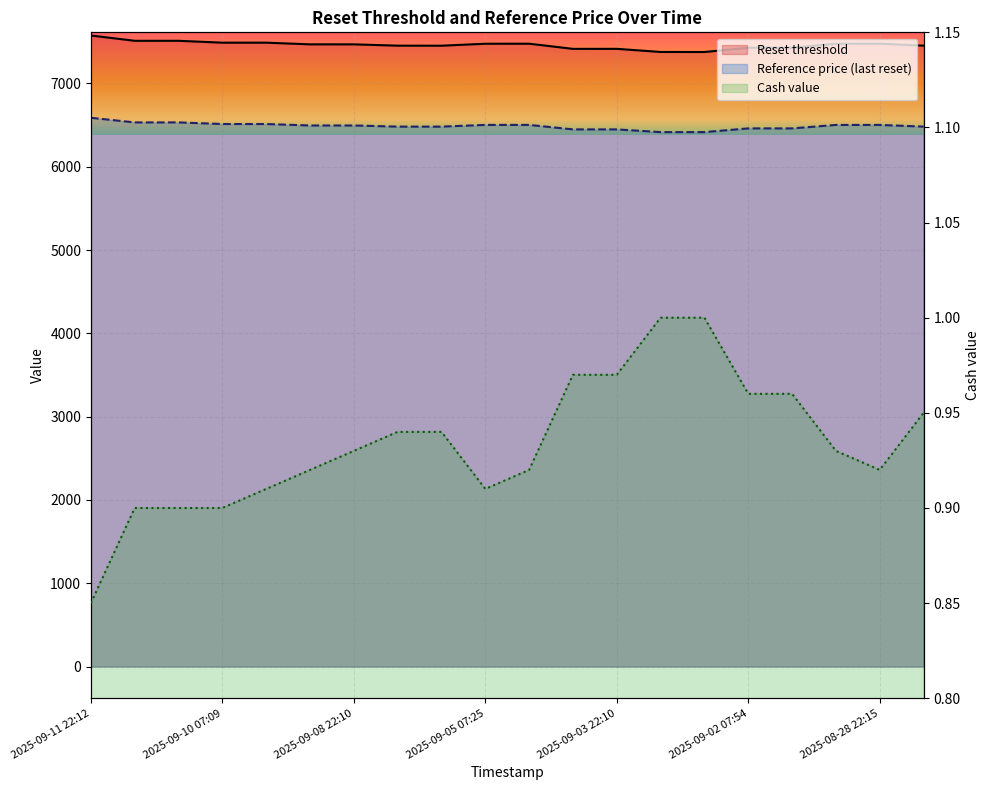

Is it true that Reset threshold equals 7415.4 at 2025-09-03 22:10?

True